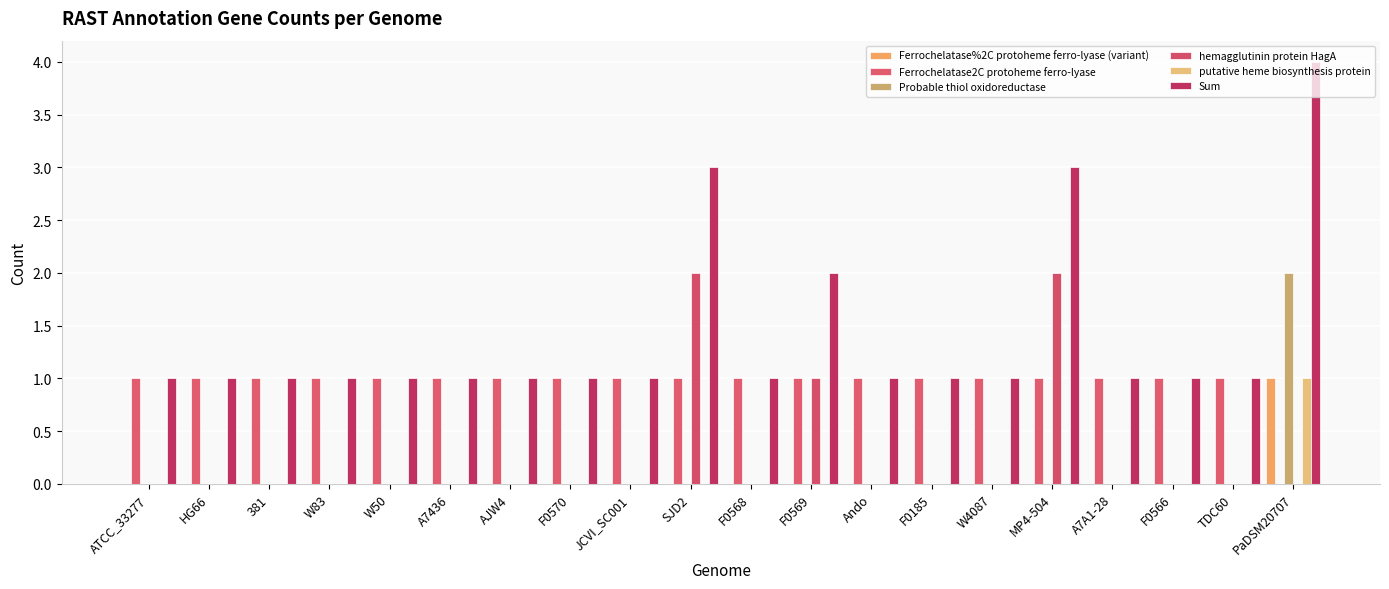

What position from the left is SJD2?

10